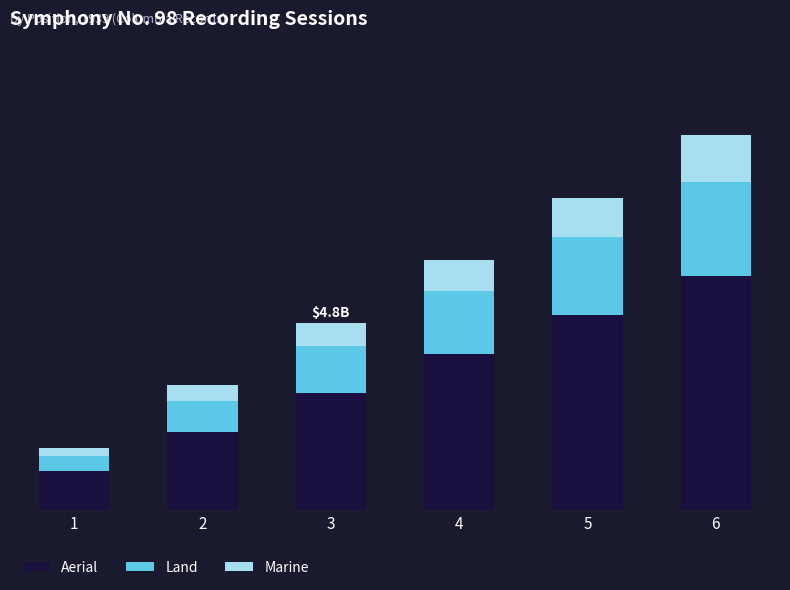

What are all the series names shown in the legend?

Aerial, Land, Marine